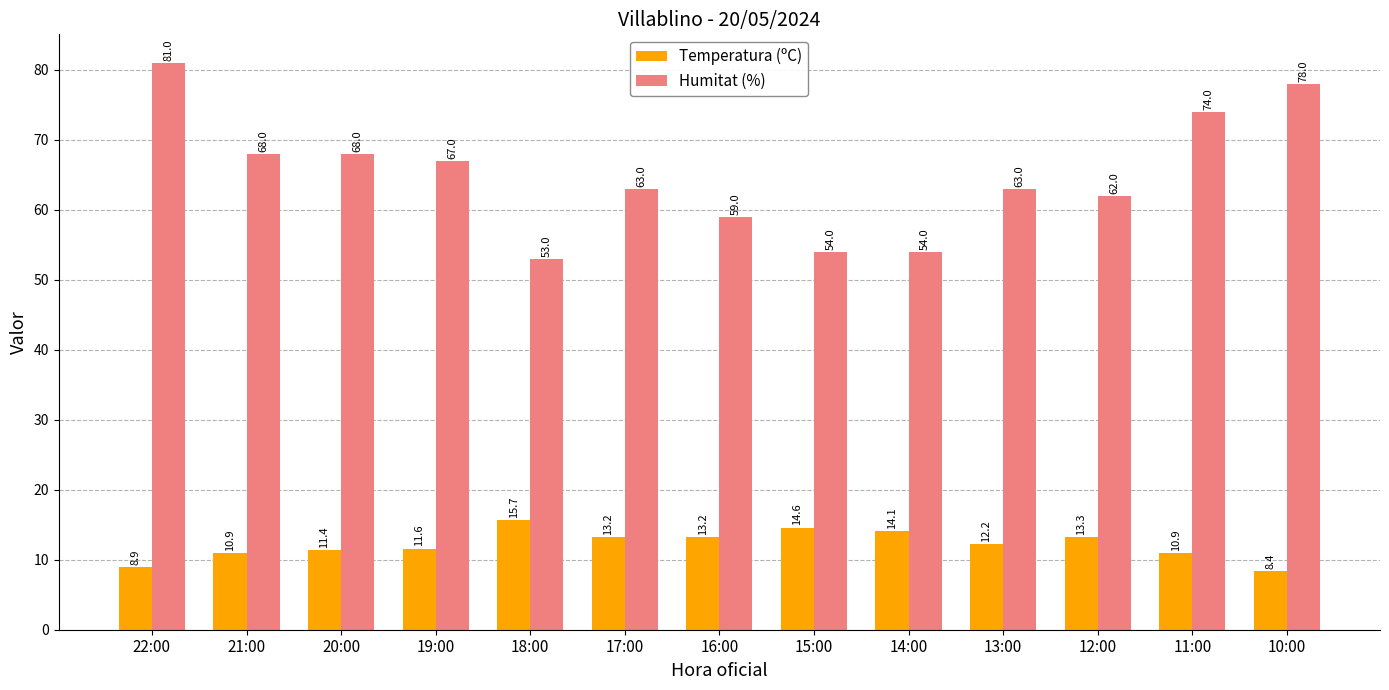

Rank the series by their maximum value, from highest to lowest.

Humitat (%), Temperatura (ºC)